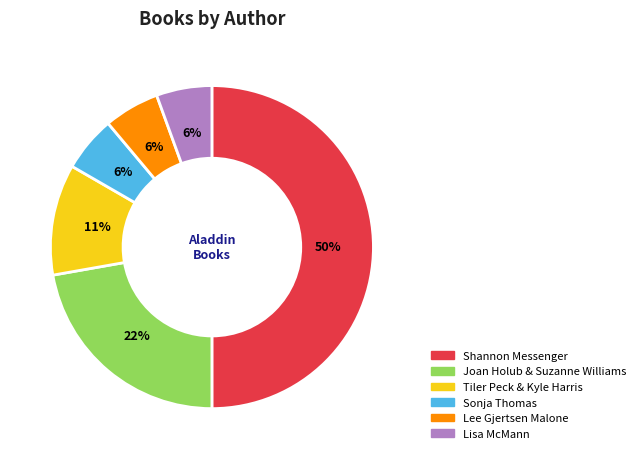

To the nearest percent, what is the average slice percentage?

17%